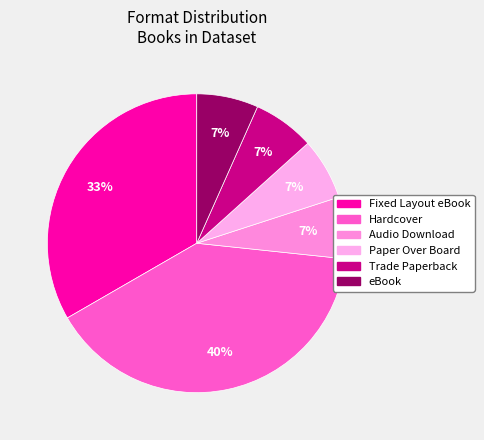

Is there a majority slice in this chart?

No